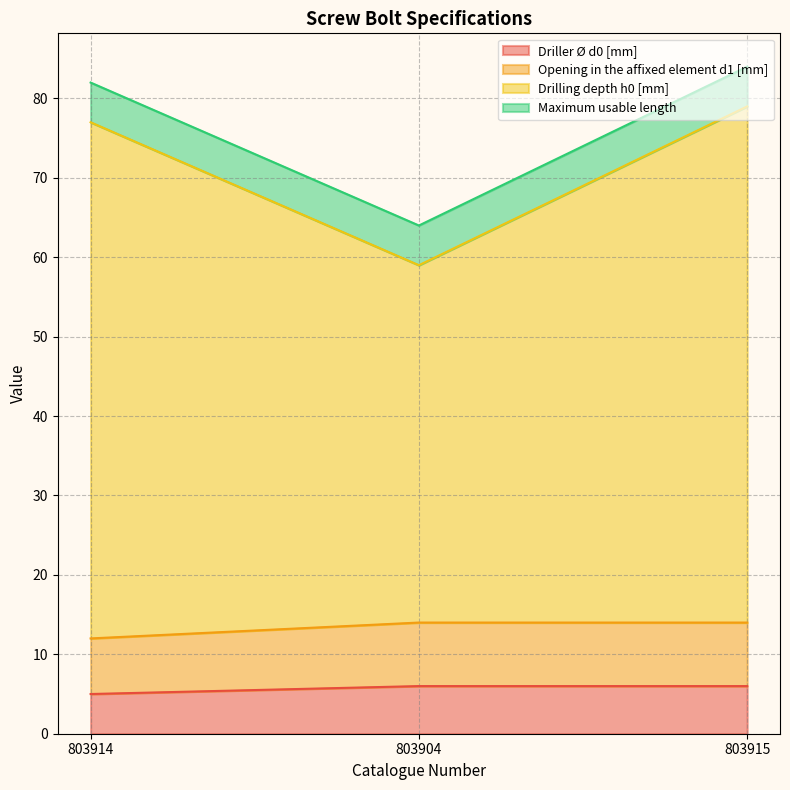

What is the total value across all series at 803914?

82